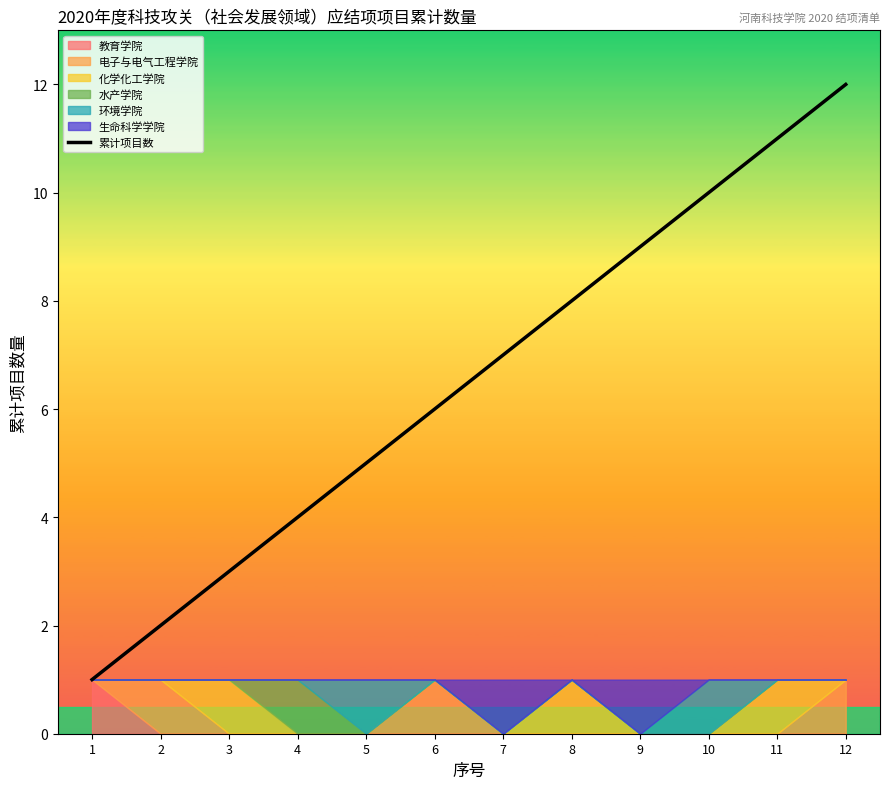

How many data points are less than 7?

6